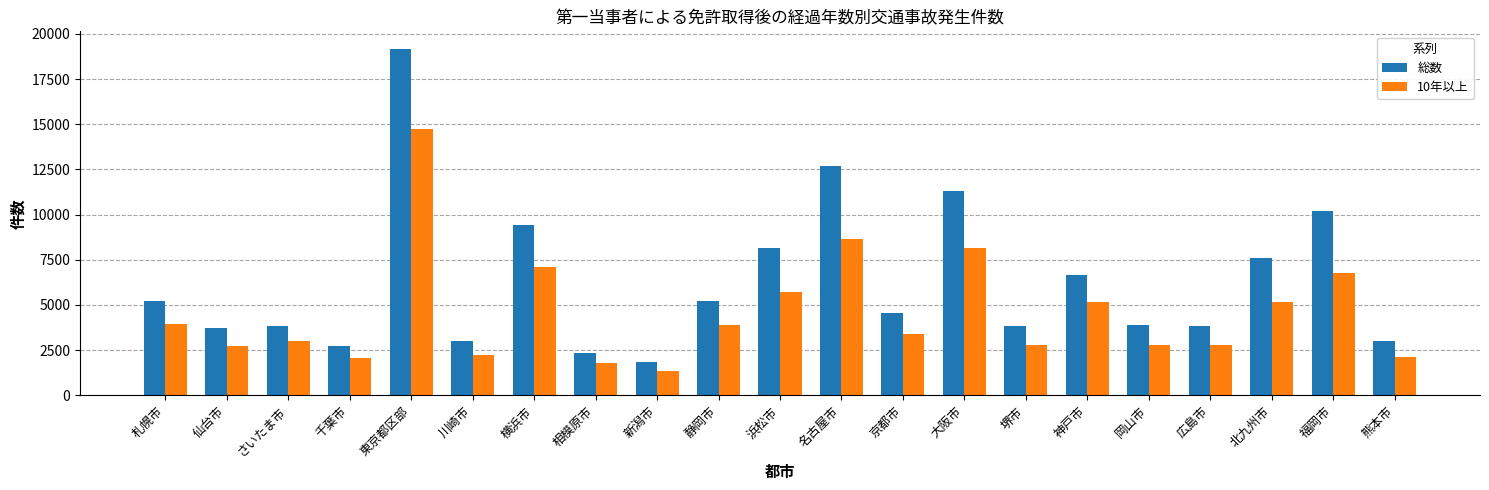

What is the difference between the maximum and minimum values in the 総数 series?

17359